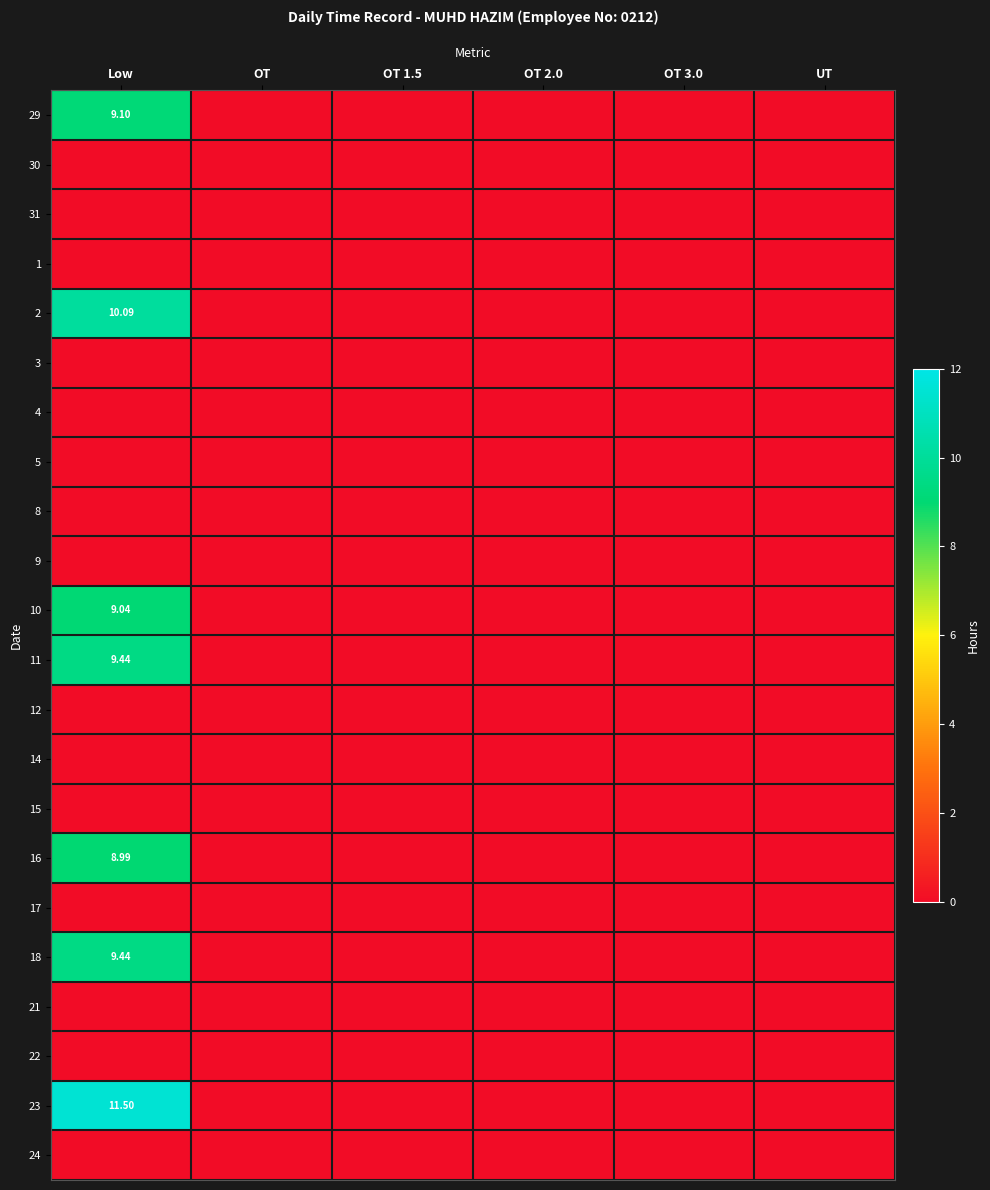

Rank the series by their maximum value, from highest to lowest.

23, 2, 11, 18, 29, 10, 16, 30, 31, 1, 3, 4, 5, 8, 9, 12, 14, 15, 17, 21, 22, 24